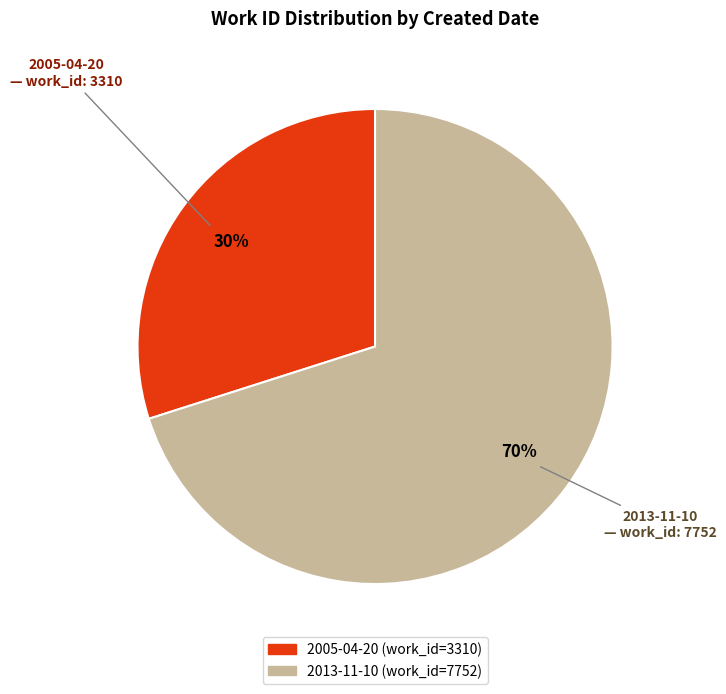

Does 2005-04-20 account for over 50% of the chart?

No